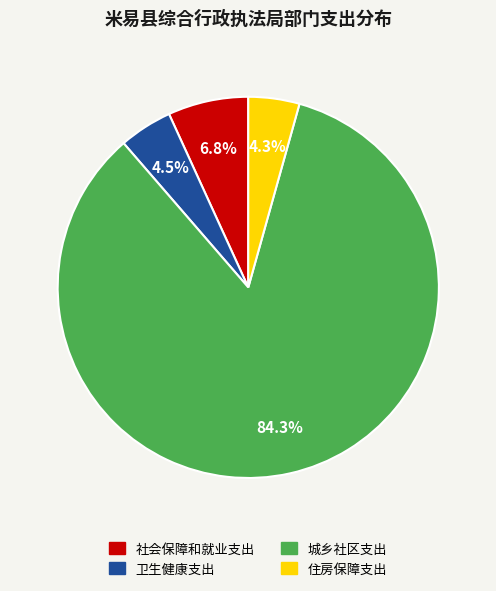

To the nearest percent, what percentage of the pie is 城乡社区支出?

84%